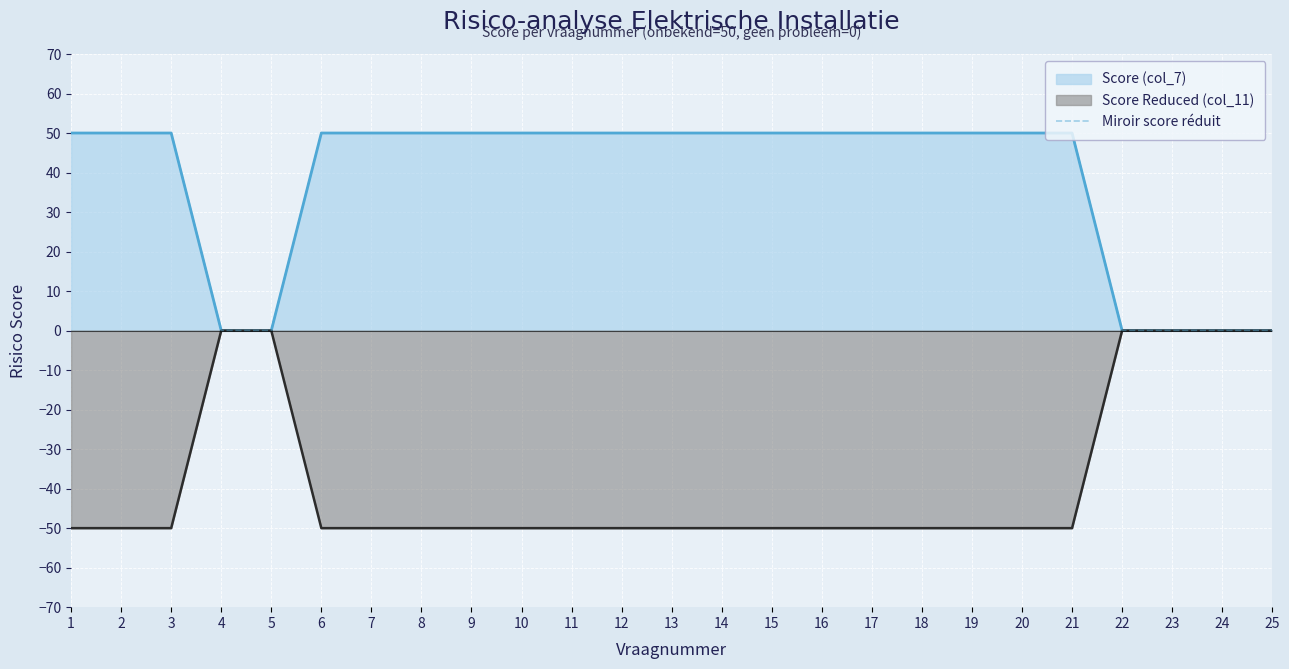

The value at 10 is 50. True or false?

True